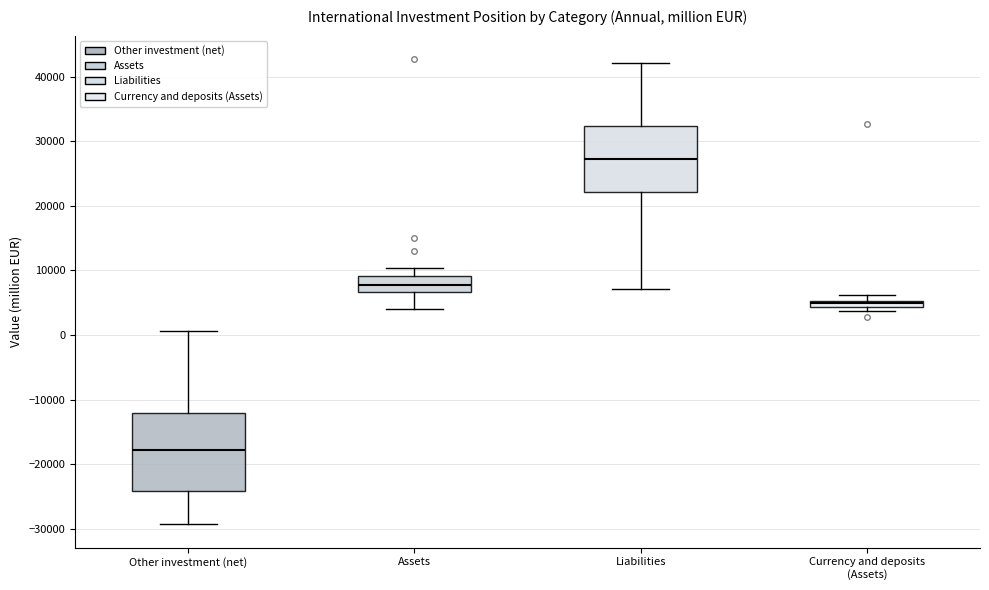

Which box's median line is the highest?

Liabilities